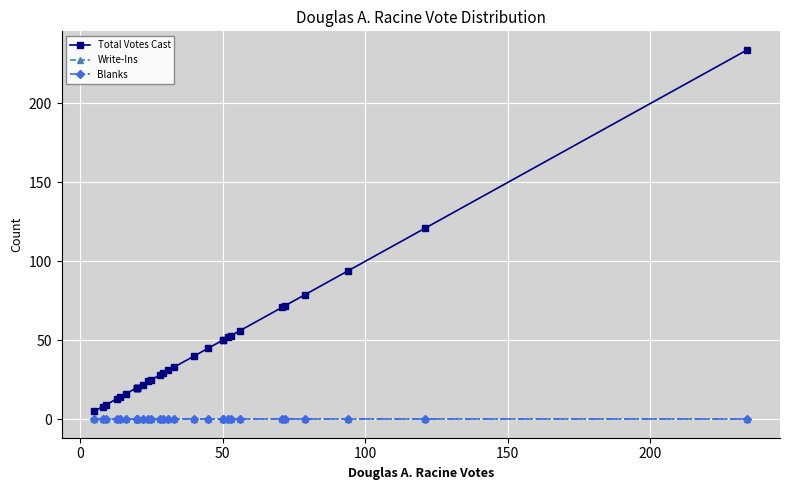

How many categories are shown in the chart?

30